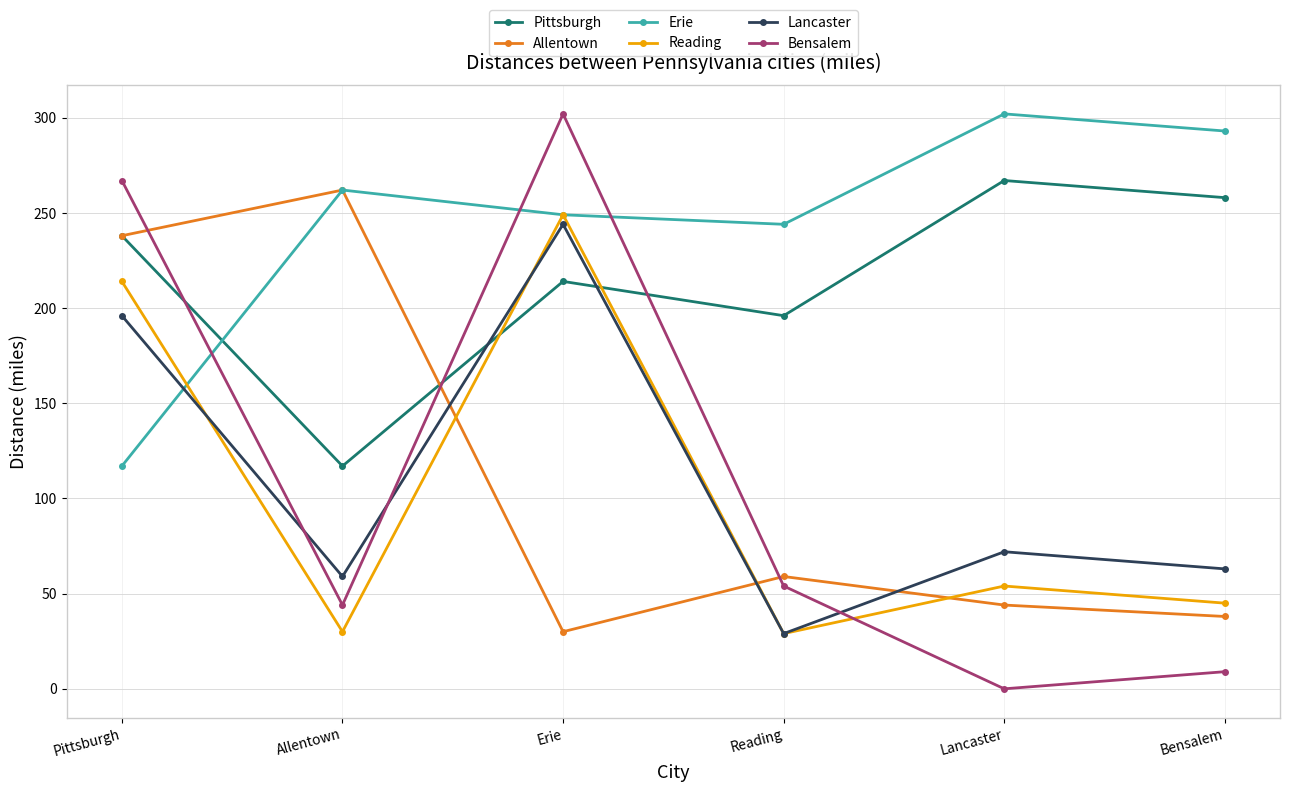

What are all the series names shown in the legend?

Pittsburgh, Allentown, Erie, Reading, Lancaster, Bensalem